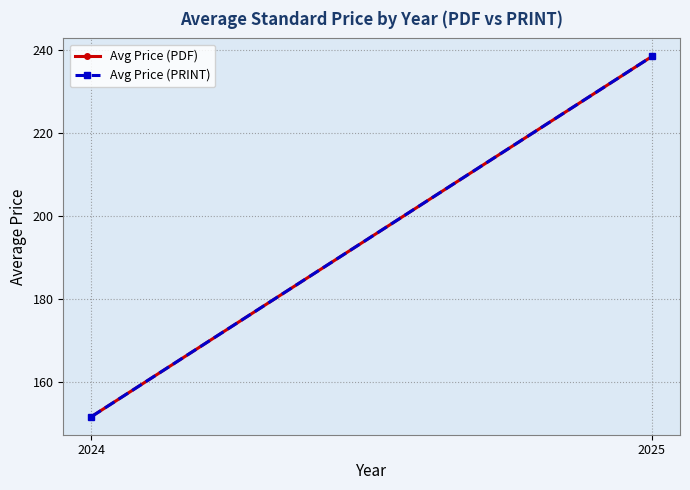

Where is Avg Price (PRINT) nearest to the value 195?

2024